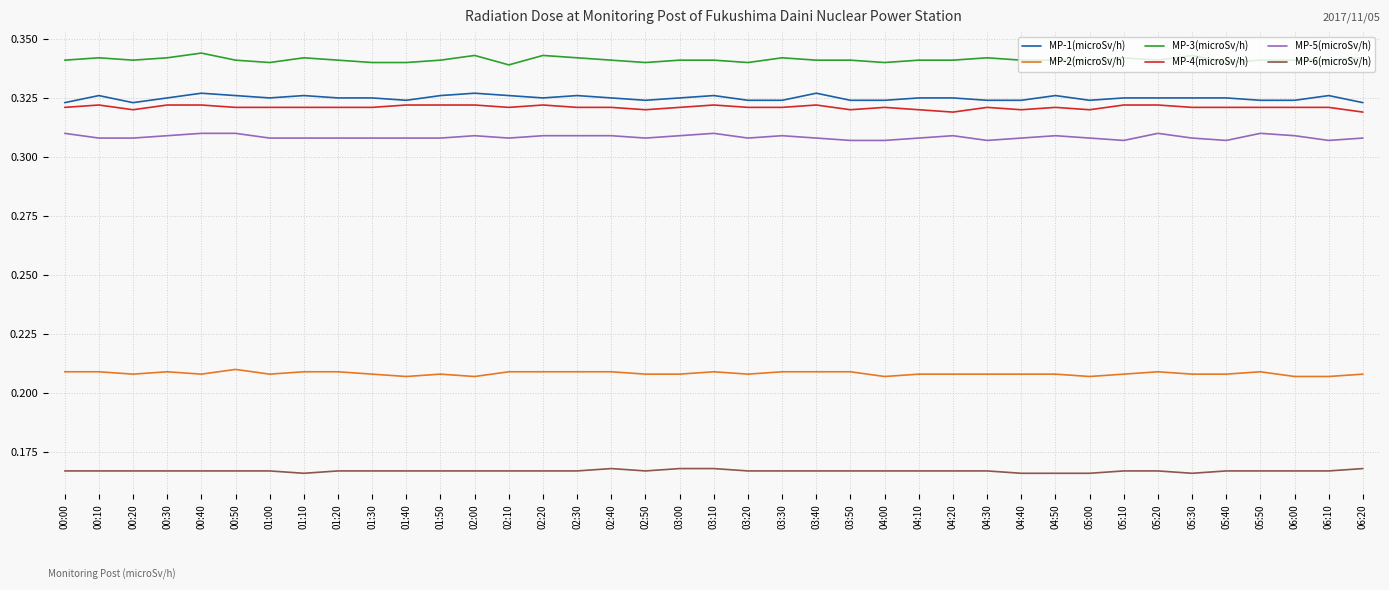

True or false: MP-3(microSv/h) has a value of 0.2 at 03:20.

False